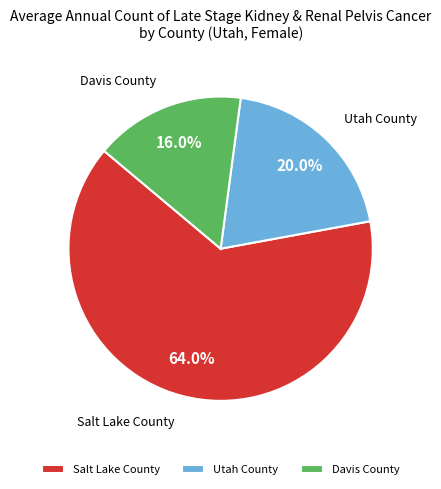

Which category has the smallest portion of the pie?

Davis County